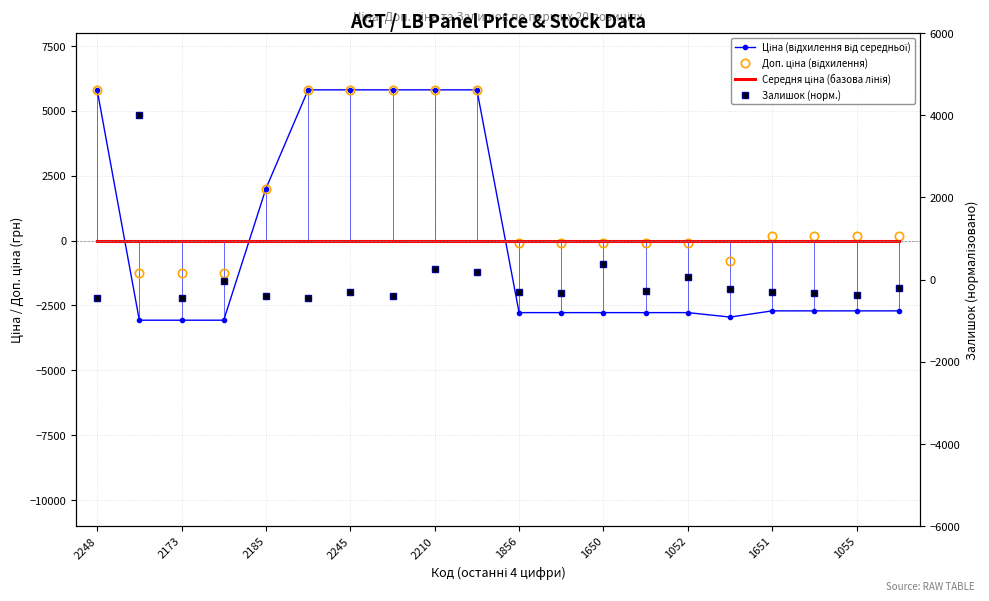

Read the Ціна (відхилення від середньої) value at 1651.

-2707.7